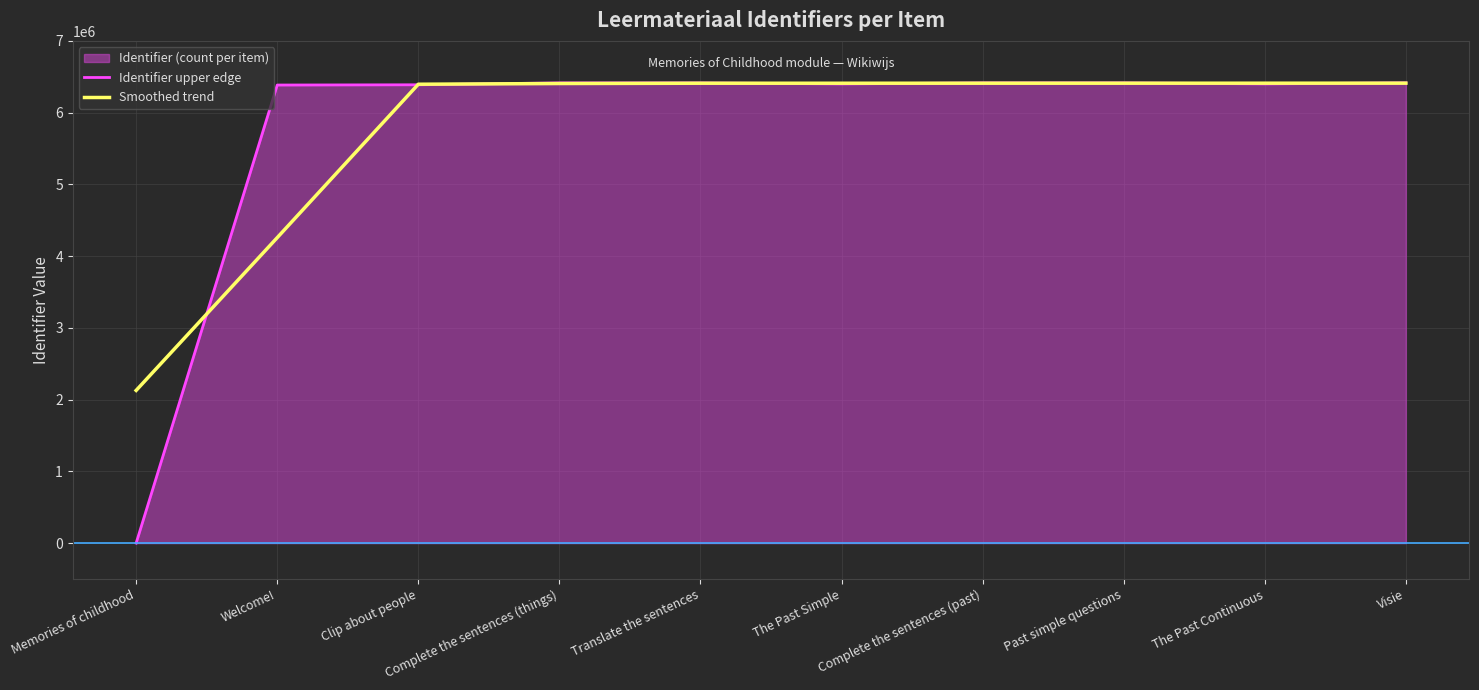

Is the value of Identifier upper edge at Welcome! greater than the value of Smoothed trend at Complete the sentences (past)?

No